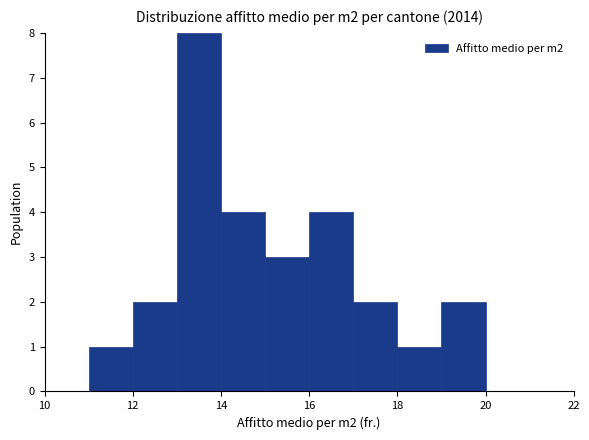

How tall is the bar that spans 11 to 12 on the x-axis? The values are not printed on the chart, so give them approximately, as read against the axis.

1